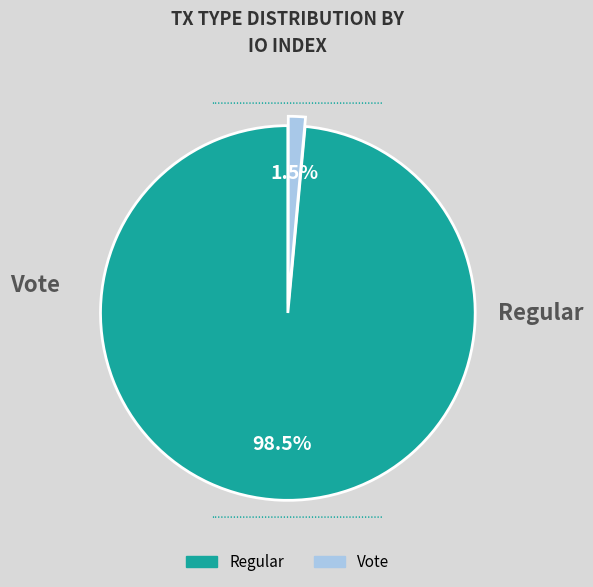

Between Vote and Regular, which is larger?

Regular